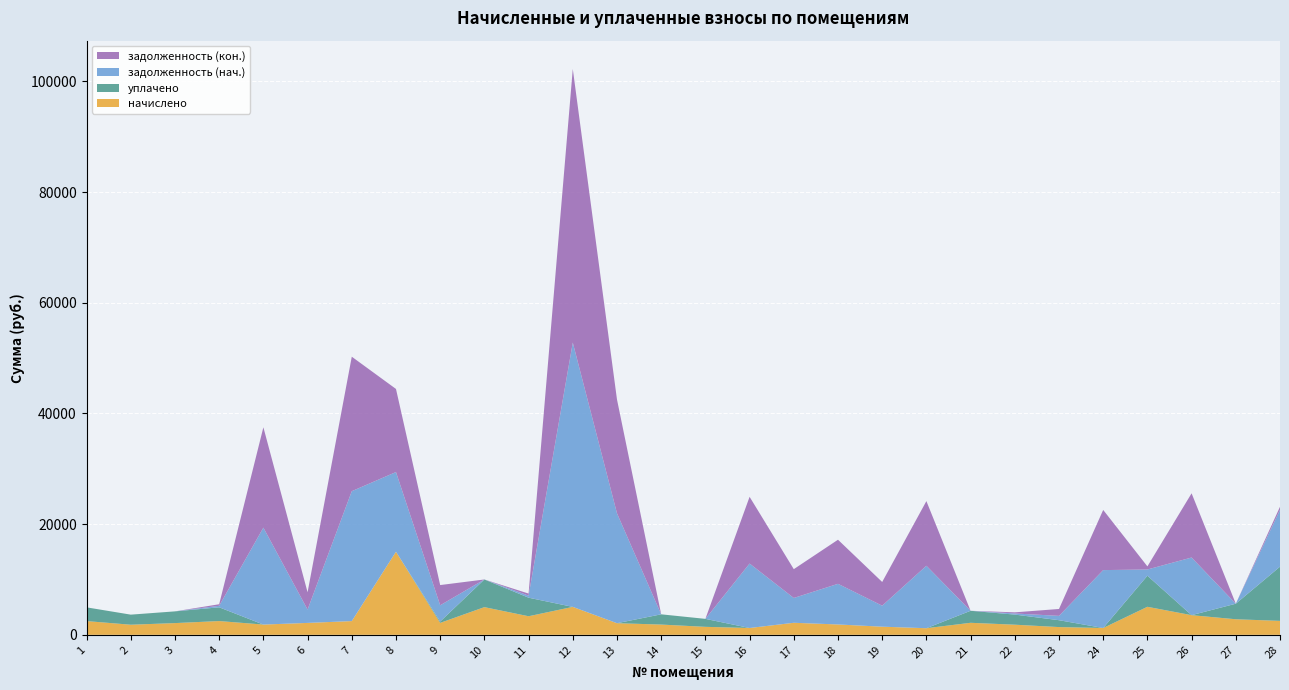

Reading right to left, extract all data points from this chart.

начислено: 2518.6	2809.5	3548.9	5061.0	1230.7	1397.6	1826.9	2170.3	1192.5	1469.2	1869.8	2175.1	1230.7	1440.5	1850.8	2098.8	5046.7	3353.3	4999.0	2156.0	15011.7	2480.4	2151.3	1850.8	2485.2	2117.9	1822.1	2480.4
уплачено: 9794.4	2809.5	0.0	5616.9	0.0	1242.3	1826.9	2170.3	0.0	0.0	0.0	0.0	0.0	1440.5	1850.8	0.0	0.0	3353.3	4999.0	240.0	0.0	0.0	0.0	0.0	2485.2	2117.9	1822.1	2480.4
задолженность (нач.): 10263.0	0.0	10415.7	1124.2	10460.1	781.5	203.0	0.0	11283.1	3793.5	7342.9	4480.2	11644.6	0.0	0.0	19858.3	47750.1	372.6	0.0	2936.8	14394.8	23468.9	2407.8	17511.5	276.1	0.0	0.0	0.0
задолженность (кон.): 559.7	0.0	11598.6	562.3	10870.4	1247.4	203.0	0.0	11680.6	4283.2	7966.1	5205.3	12054.8	0.0	0.0	20557.9	49432.3	372.6	0.0	3655.4	15011.7	24295.7	3124.8	18128.4	276.1	0.0	0.0	0.0